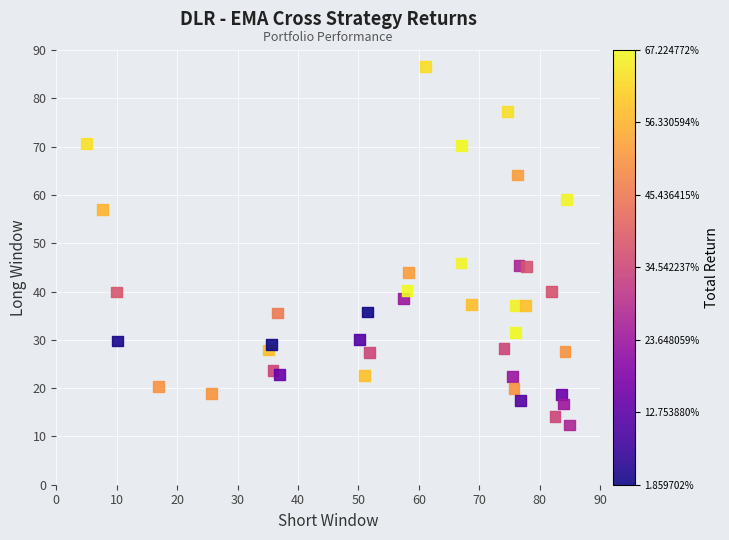

What is the range of X values (max minus min)?

80.0